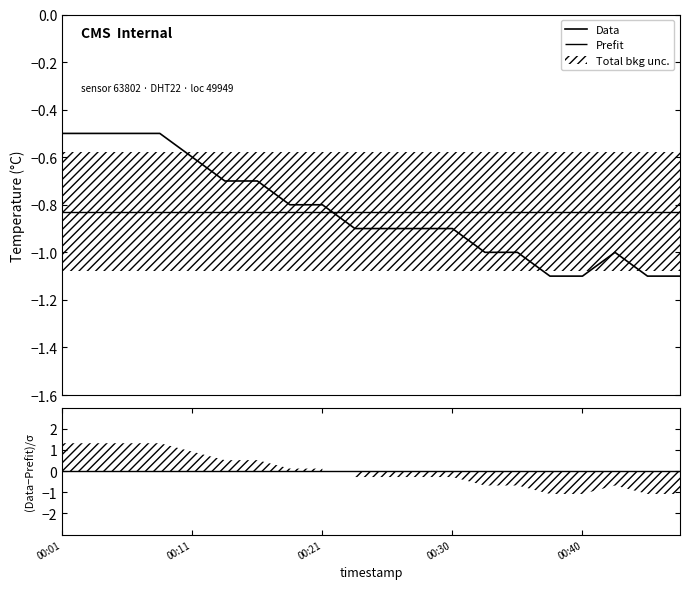

What is the highest value of the Data series?

-0.5